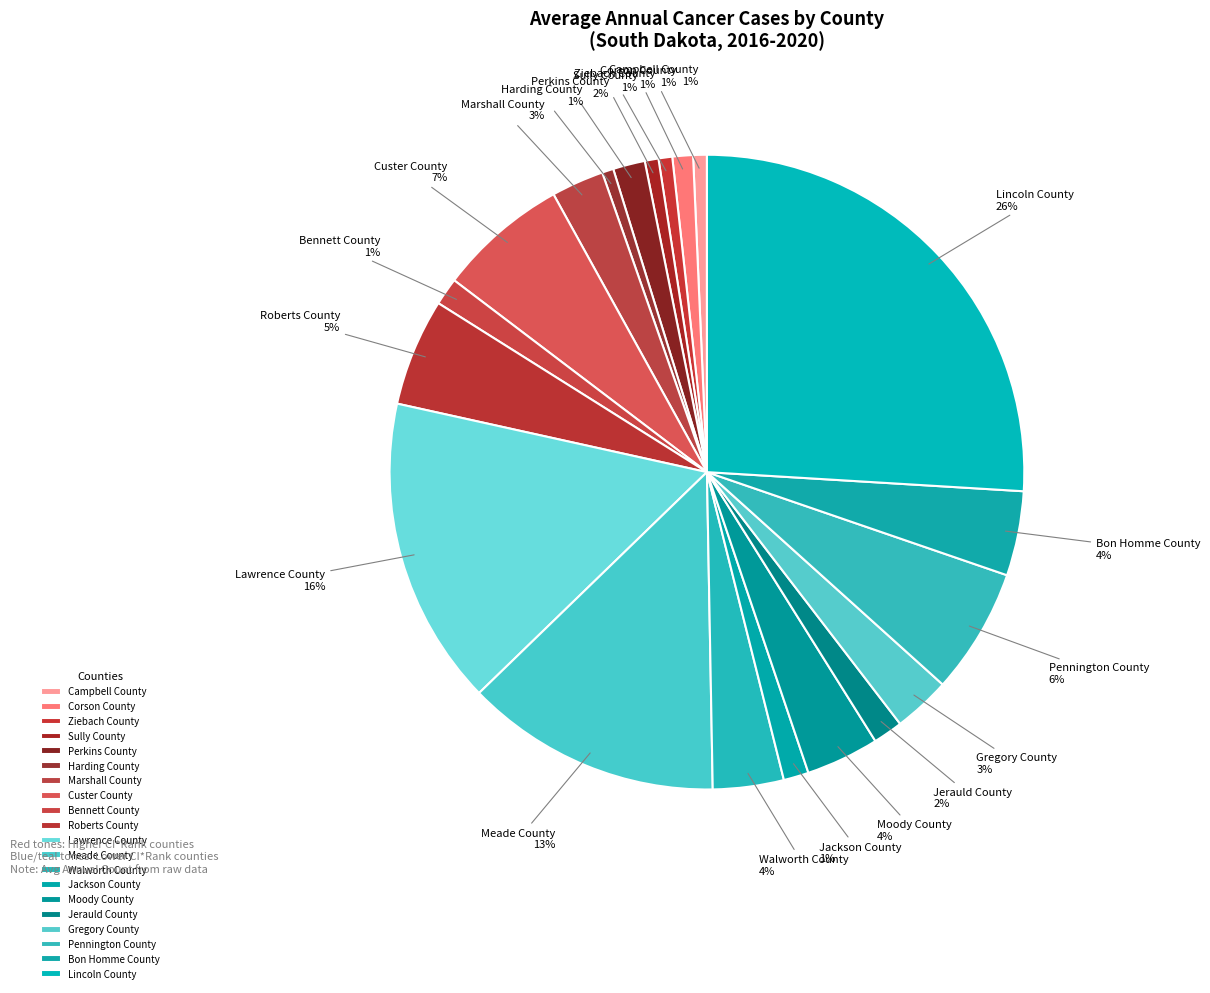

Does Campbell County account for over 50% of the chart?

No